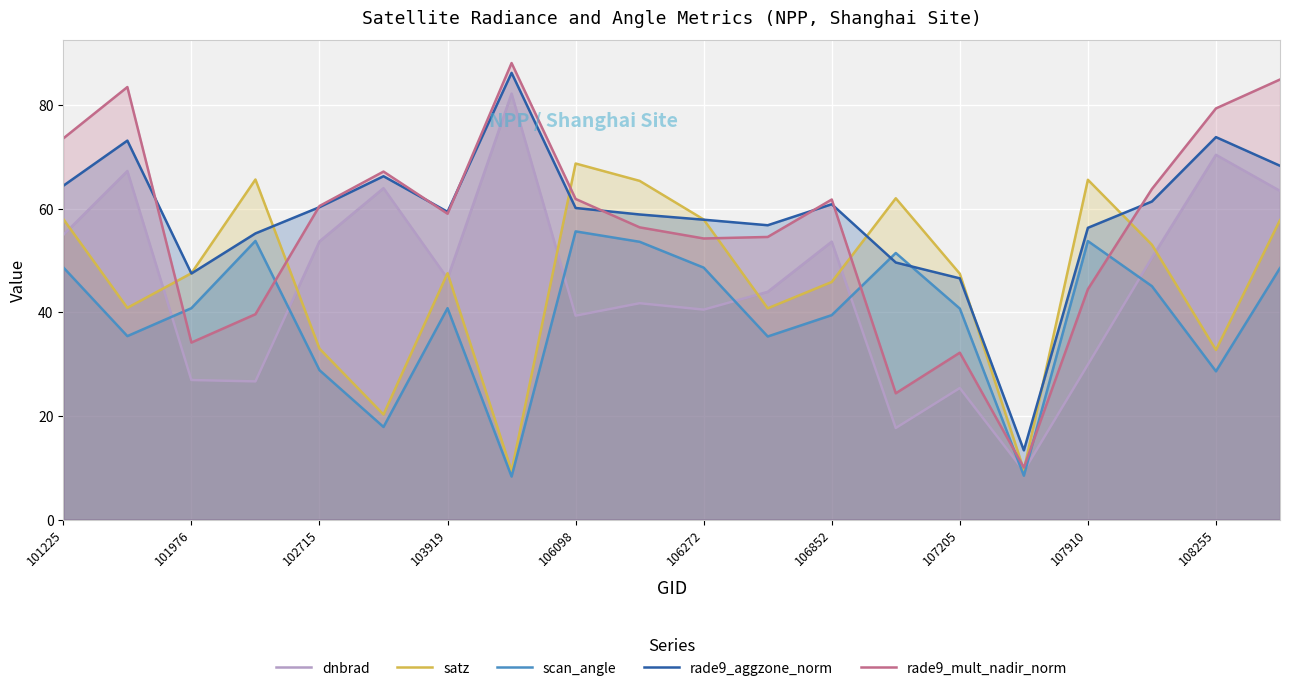

What value does the satz series have at 107205?

47.4